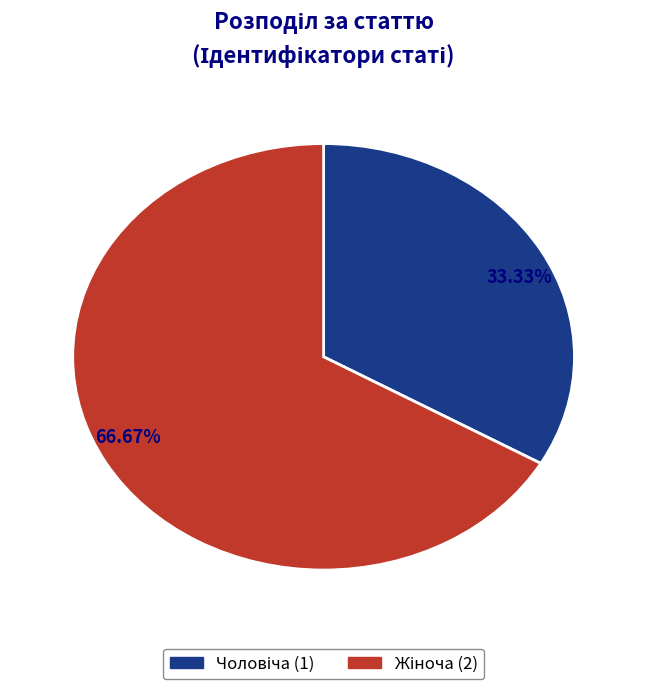

Count the number of slices in the pie.

2